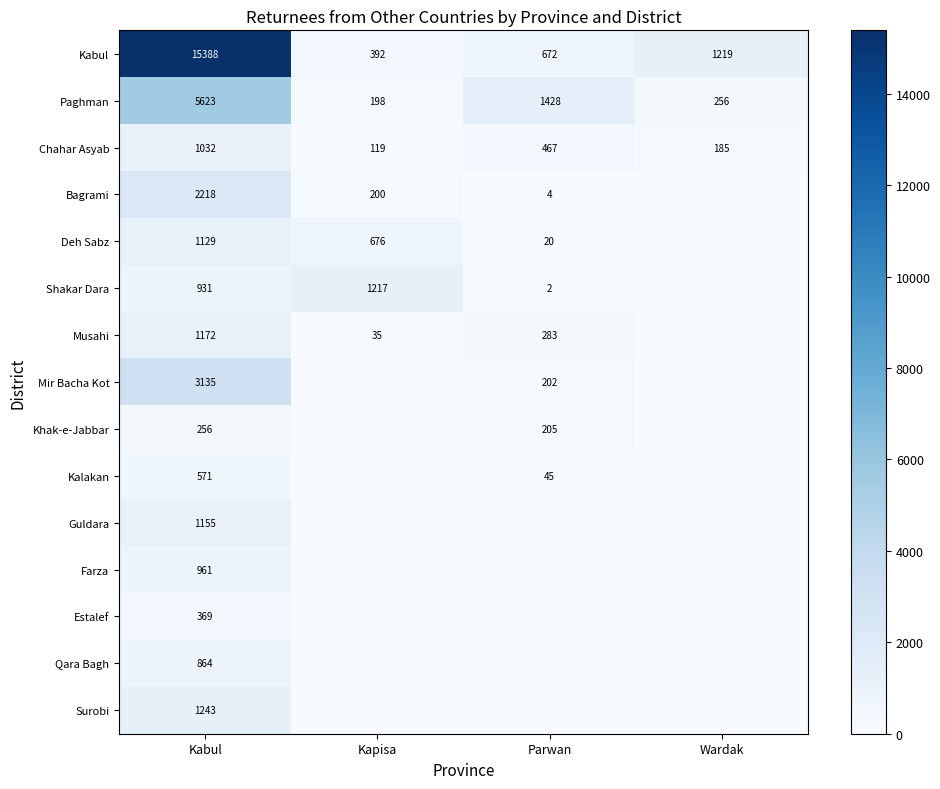

What is the difference between the Kabul values at Parwan and Wardak?

547